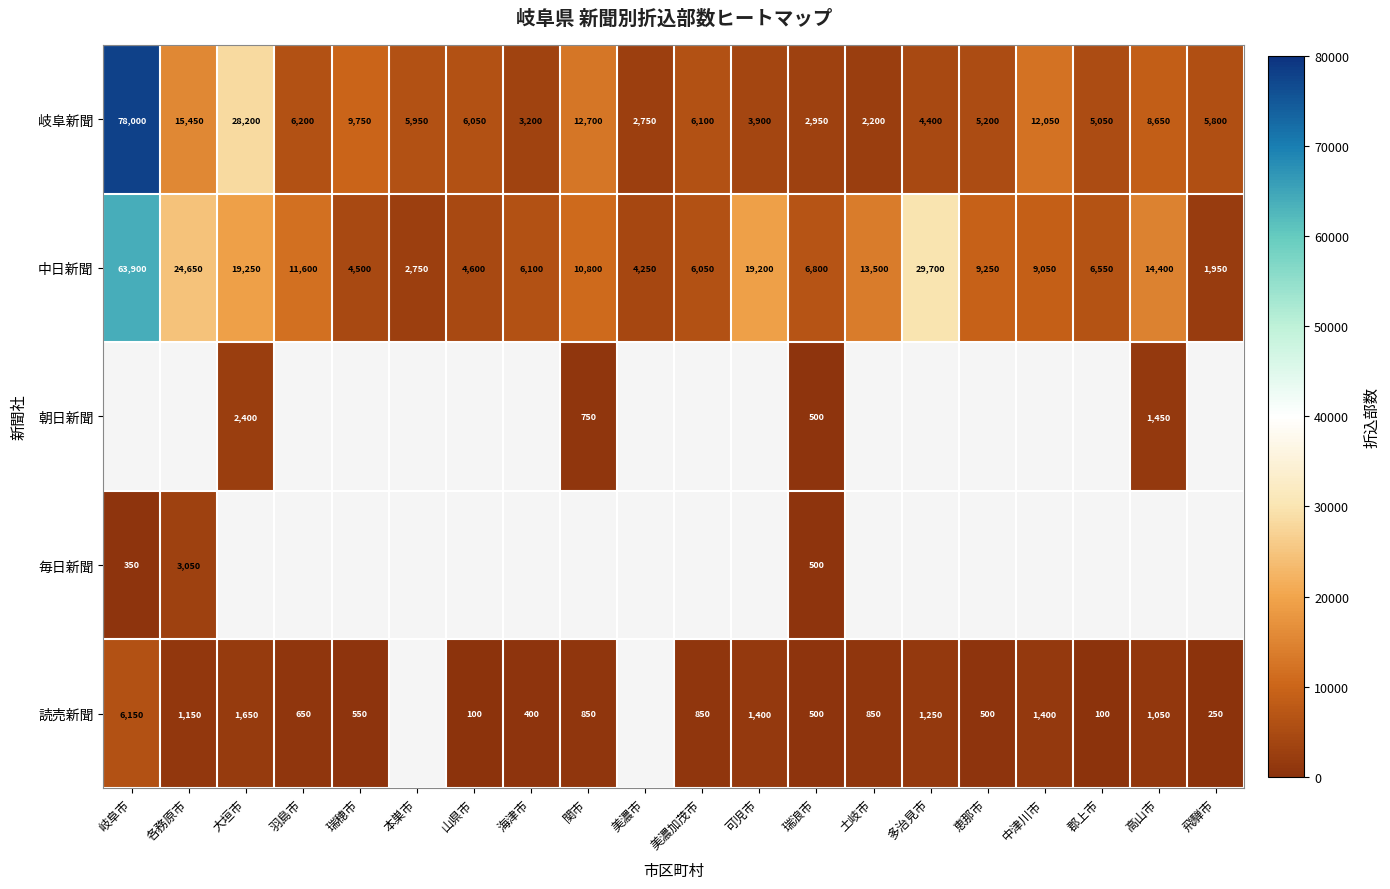

Rank the categories by 岐阜新聞 value from lowest to highest.

土岐市, 美濃市, 瑞浪市, 海津市, 可児市, 多治見市, 郡上市, 恵那市, 飛騨市, 本巣市, 山県市, 美濃加茂市, 羽島市, 高山市, 瑞穂市, 中津川市, 関市, 各務原市, 大垣市, 岐阜市